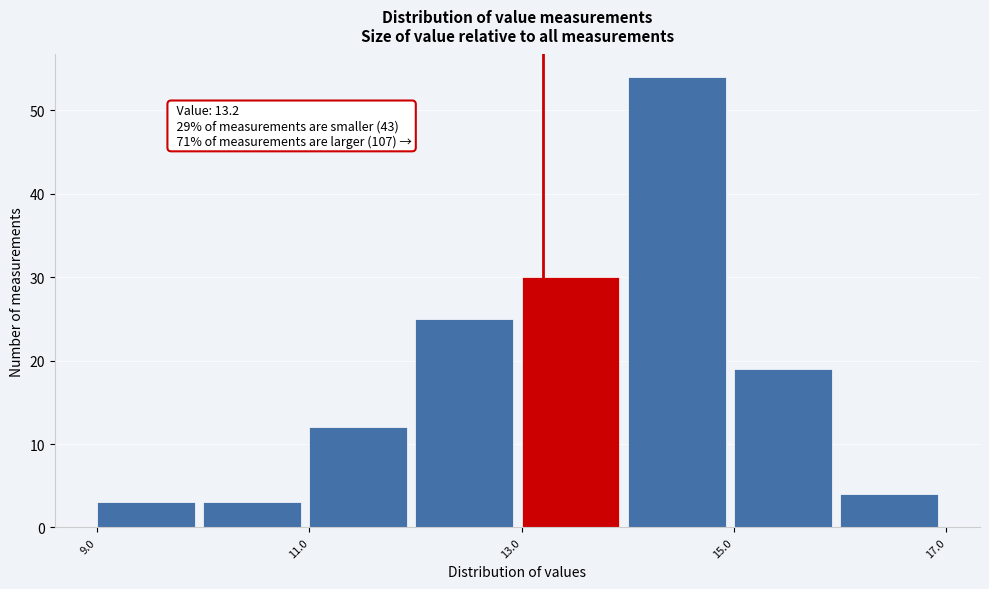

Over which range of the x-axis is the bar tallest?

14 to 15